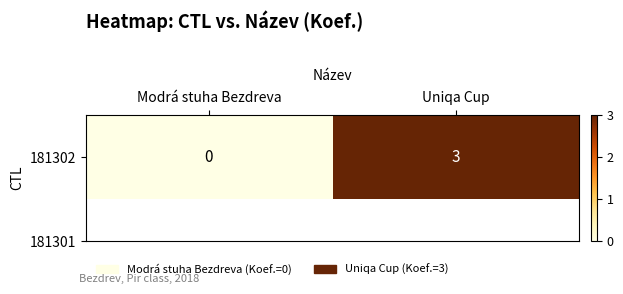

Which label corresponds to the largest value in the chart?

Uniqa Cup